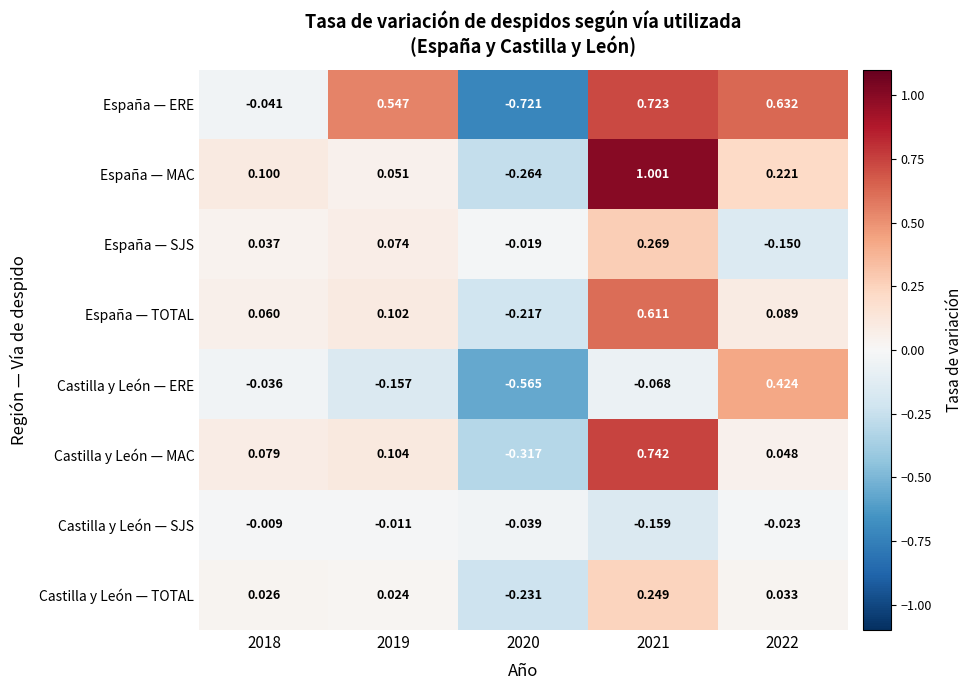

Which series has the largest total across all categories?

España — ERE